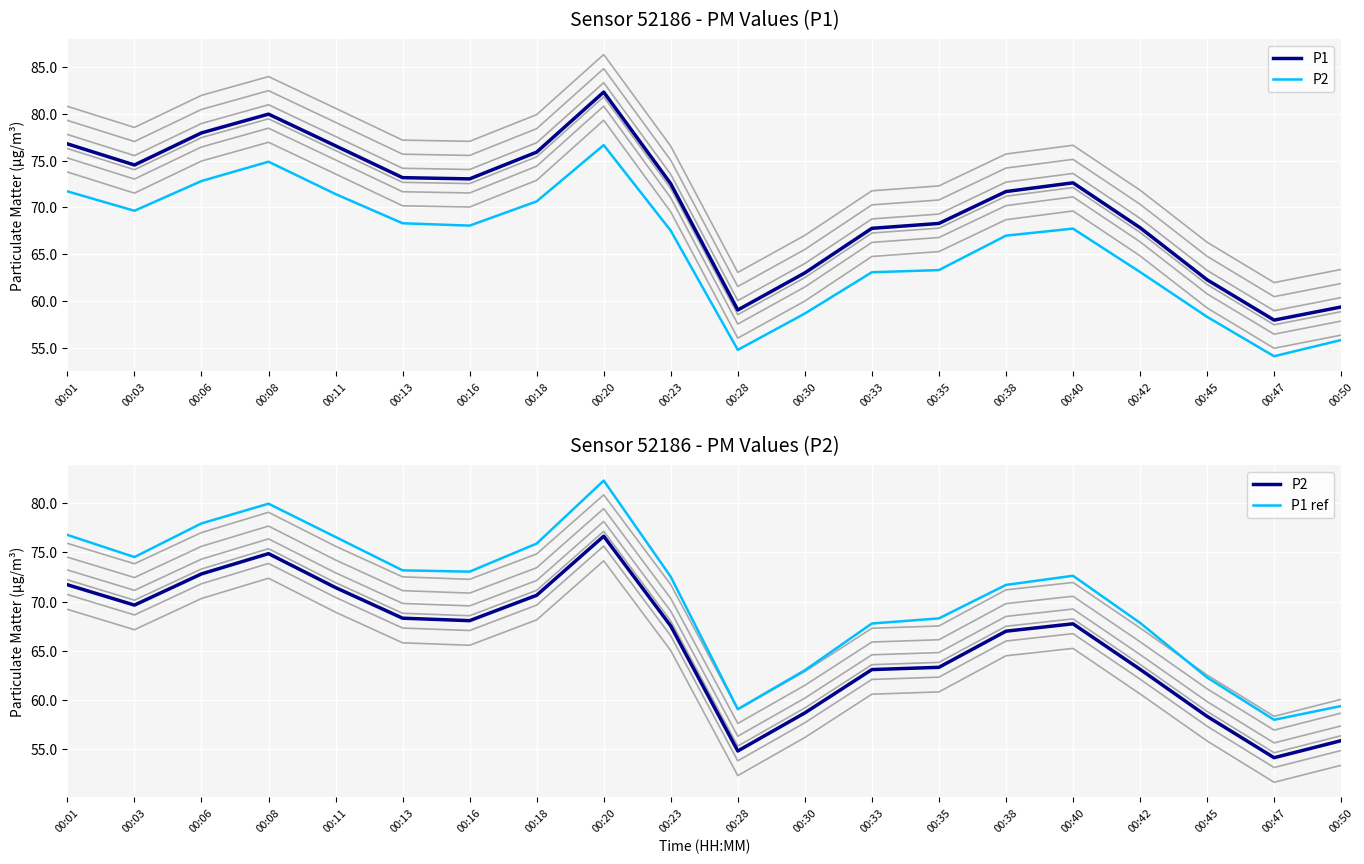

What is the difference between the P1 ref values at 00:08 and 00:11?

3.4